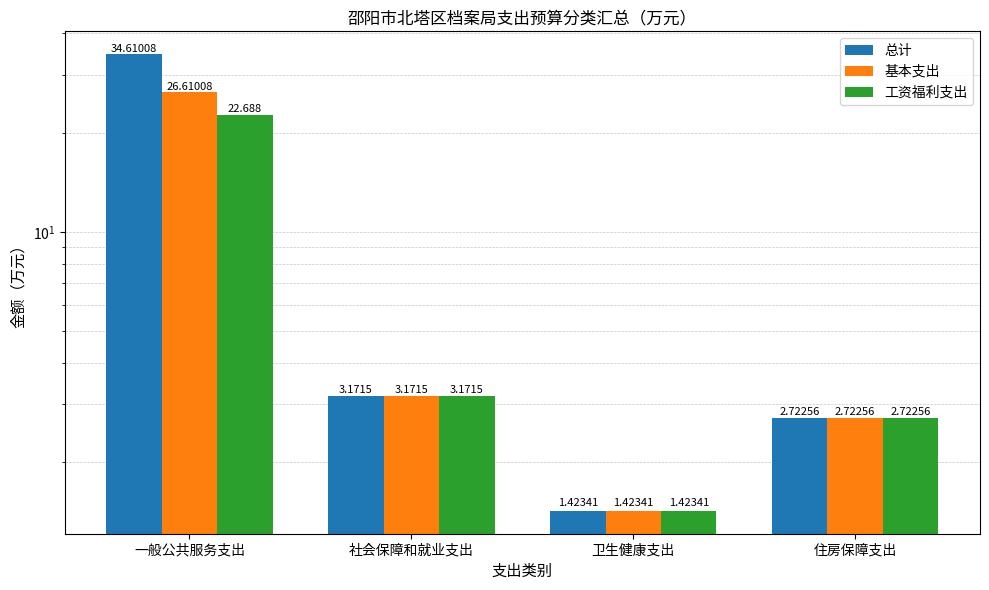

How many categories are shown in the chart?

4